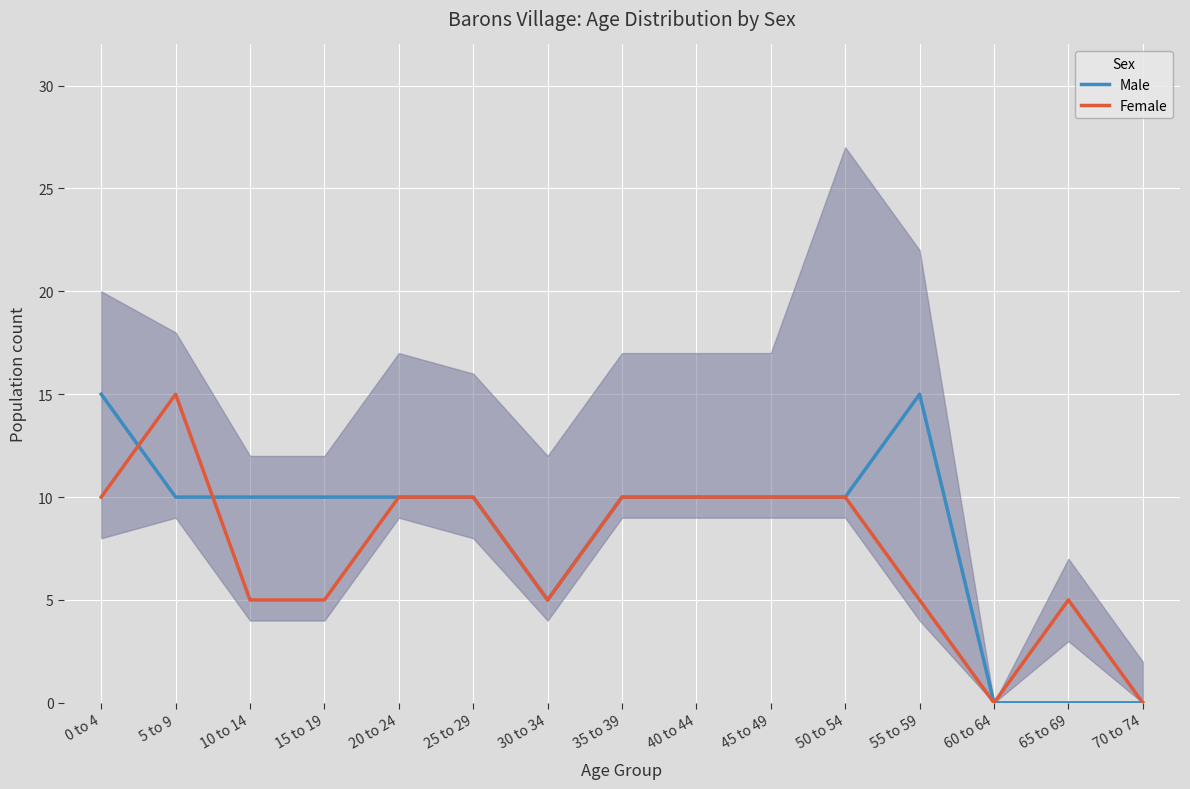

How many values in the Male series are below 10?

4